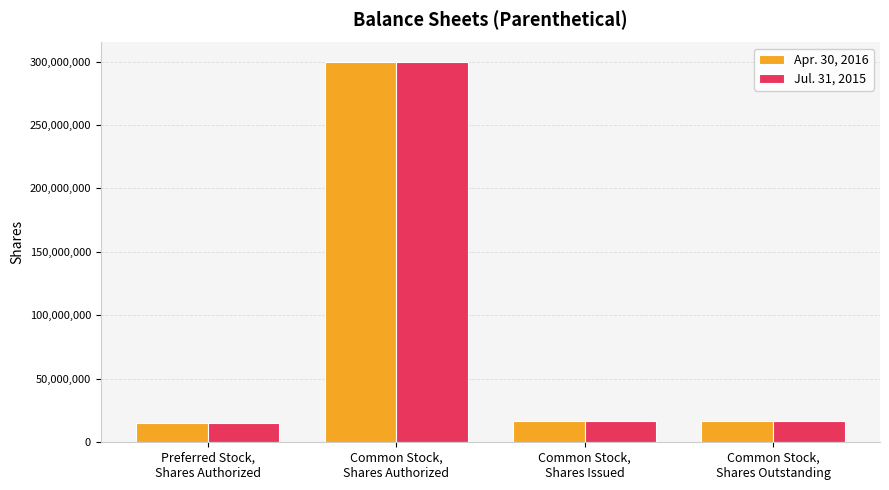

What is the highest value of the Jul. 31, 2015 series?

300000000